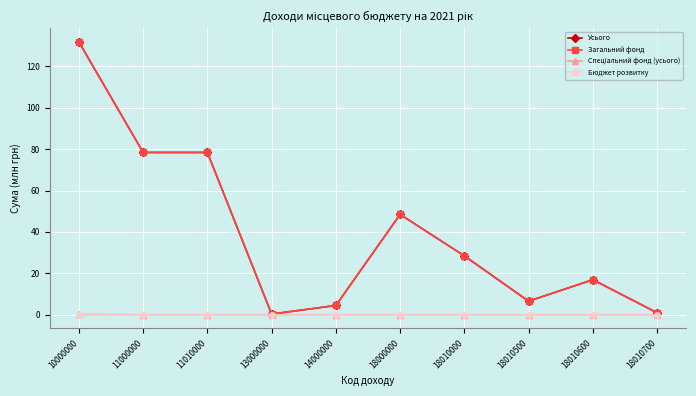

Is this an area chart (filled region under the line)?

No